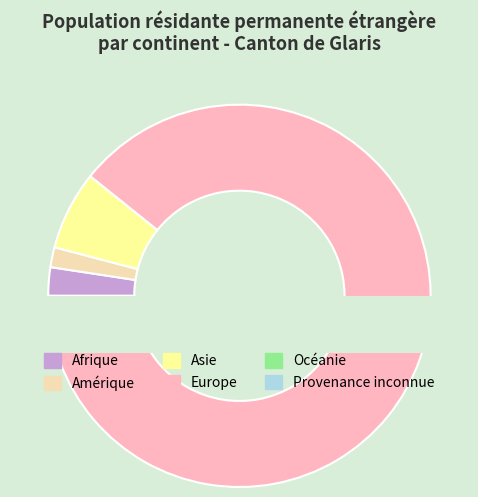

Which category has the smallest portion of the pie?

Océanie